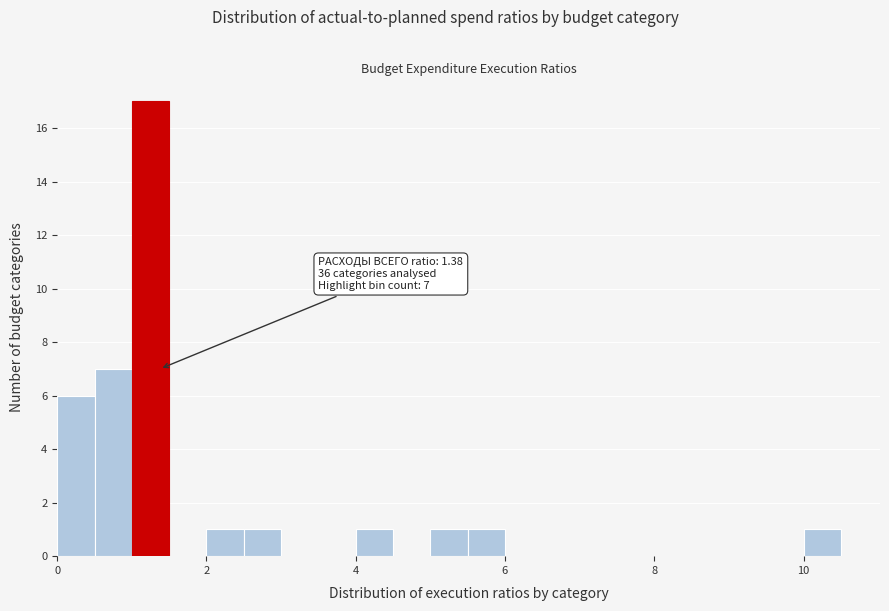

Around what value on the x-axis is the tallest bar? Give the approximate position of its centre, as read against the axis.

1.2